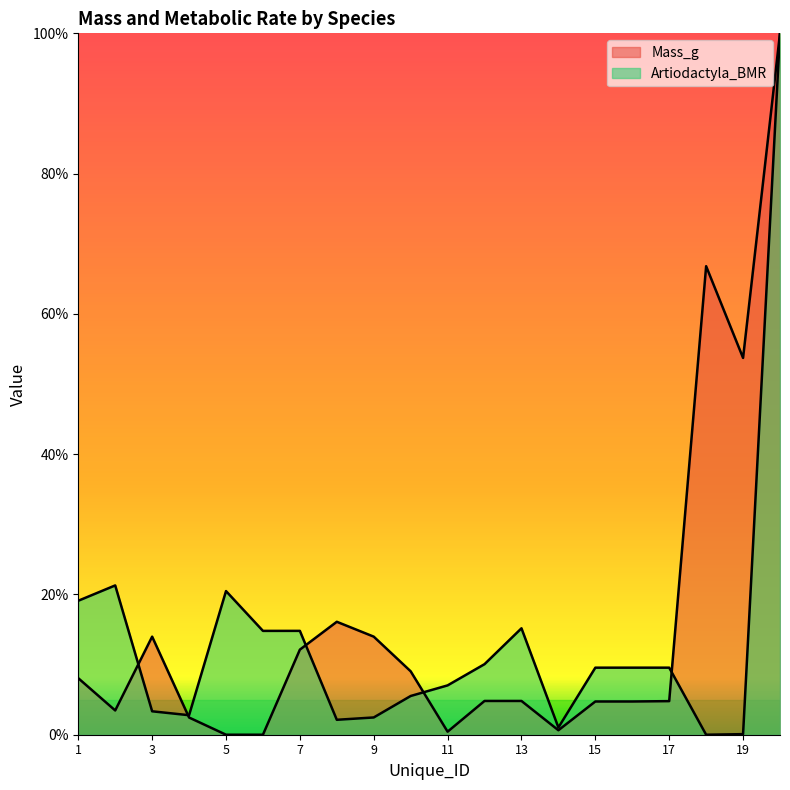

Between 15 and 20, which is larger?

20